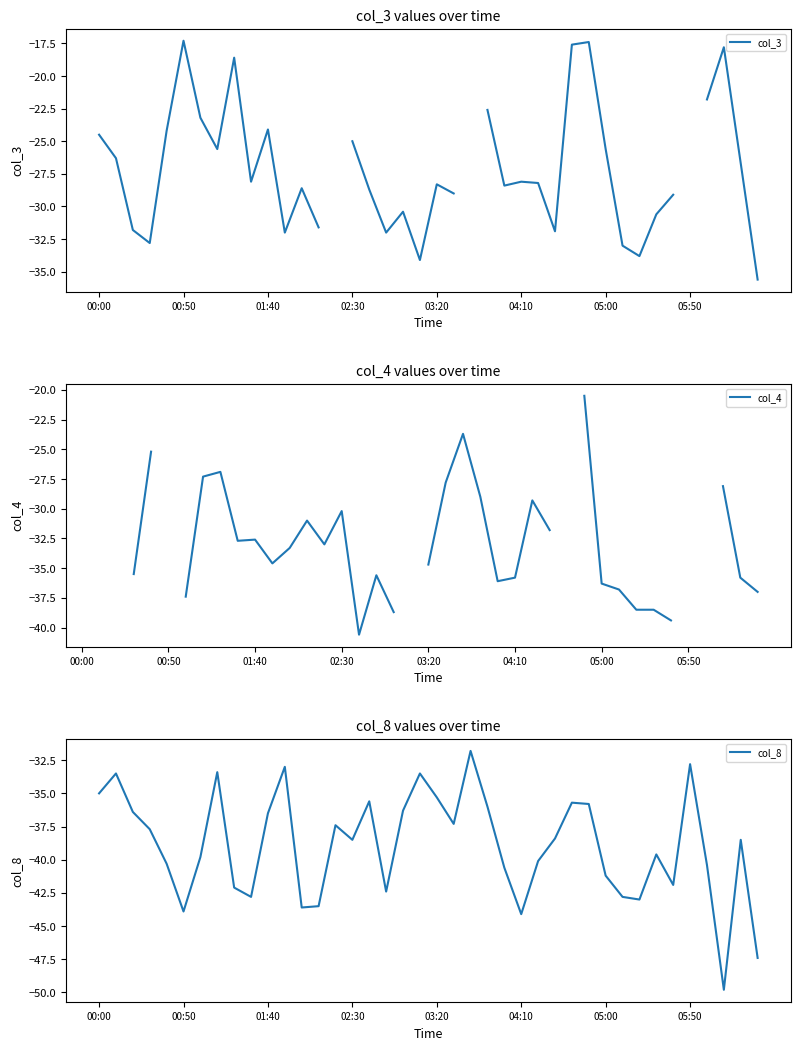

True or false: col_8 has a value of -11.5 at 05:50.

False